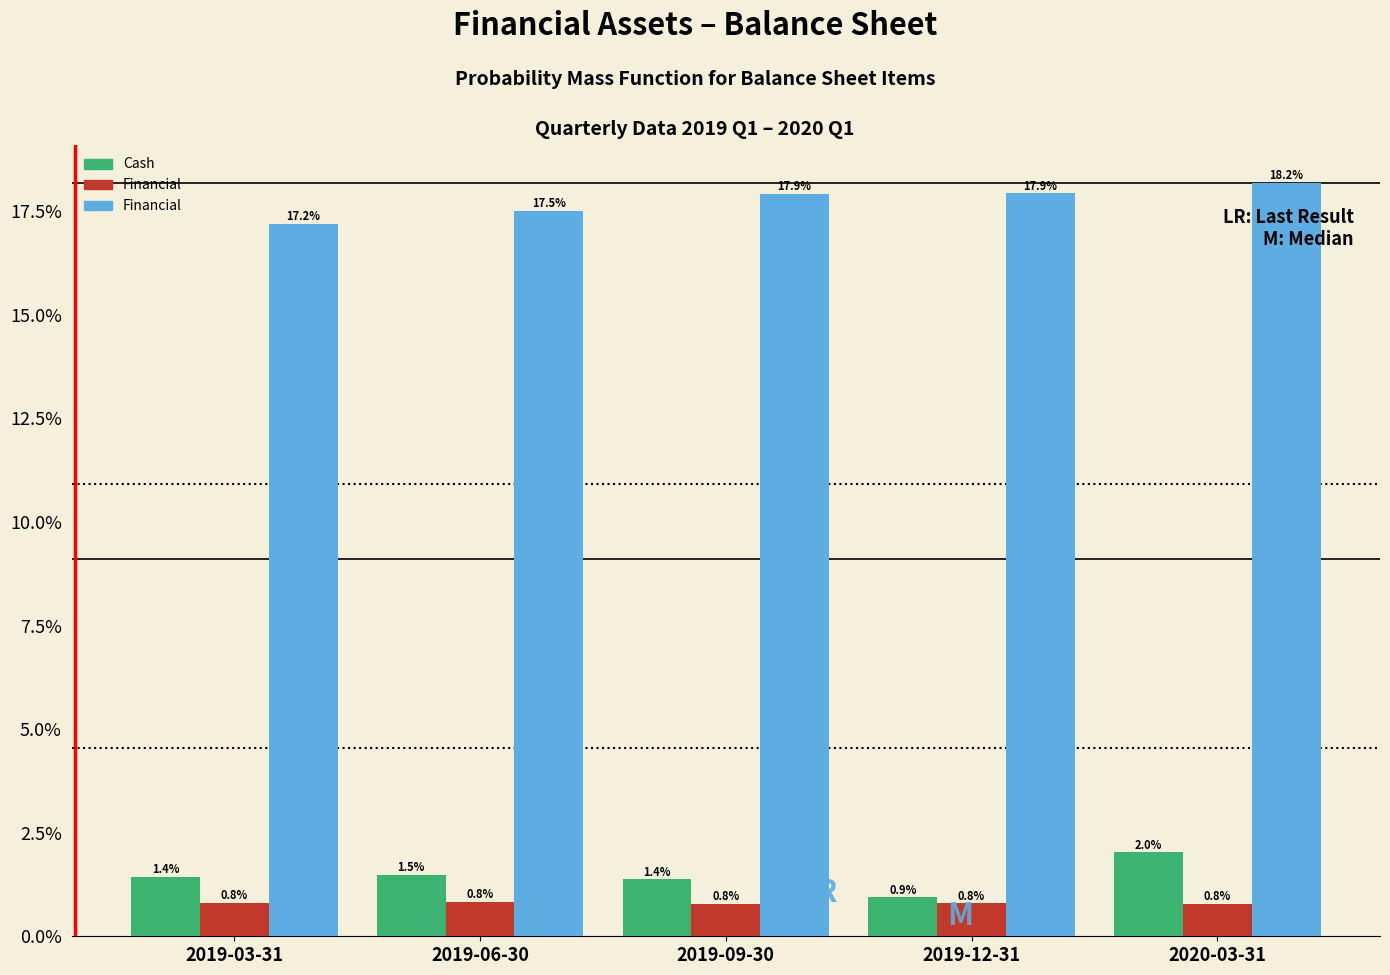

What is the smallest value displayed?

0.8